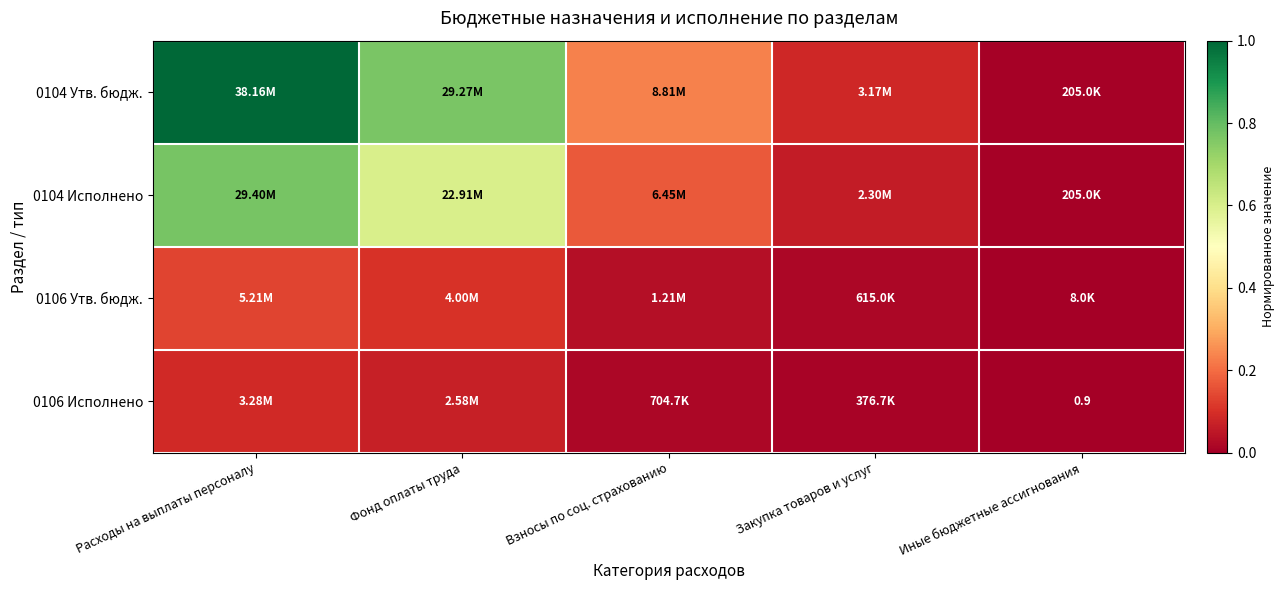

True or false: 0104 Утв. бюдж. has a value of 0.2 at Взносы по соц. страхованию.

True